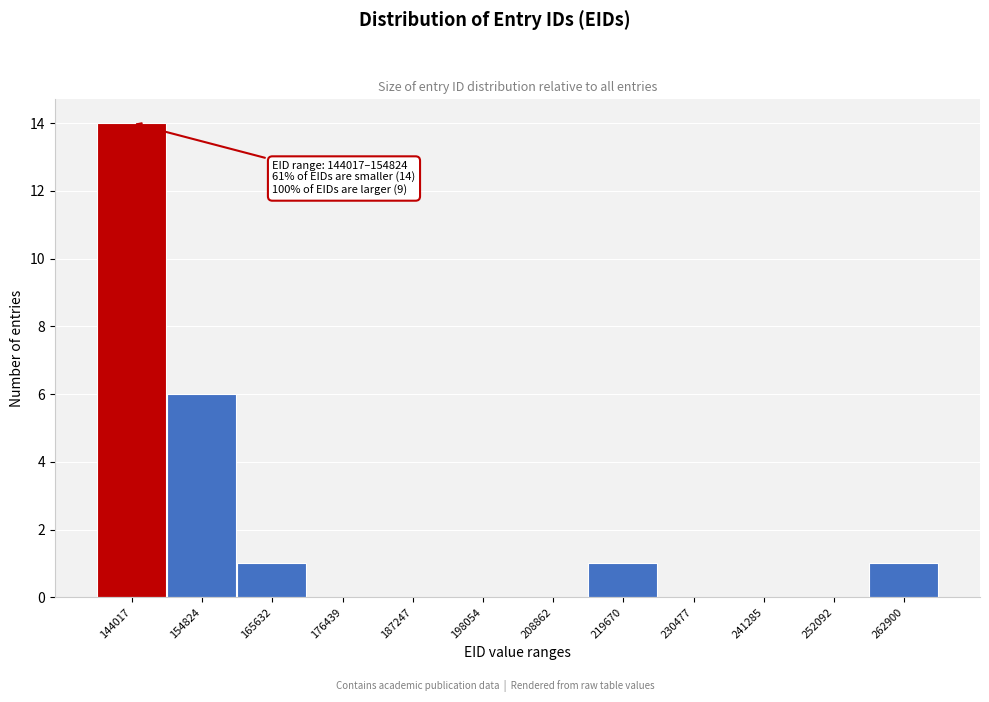

Reading left to right, what are all the values shown in this chart?

144017=14	154824=6	165632=1	176439=0	187247=0	198054=0	208862=0	219670=1	230477=0	241285=0	252092=0	262900=1